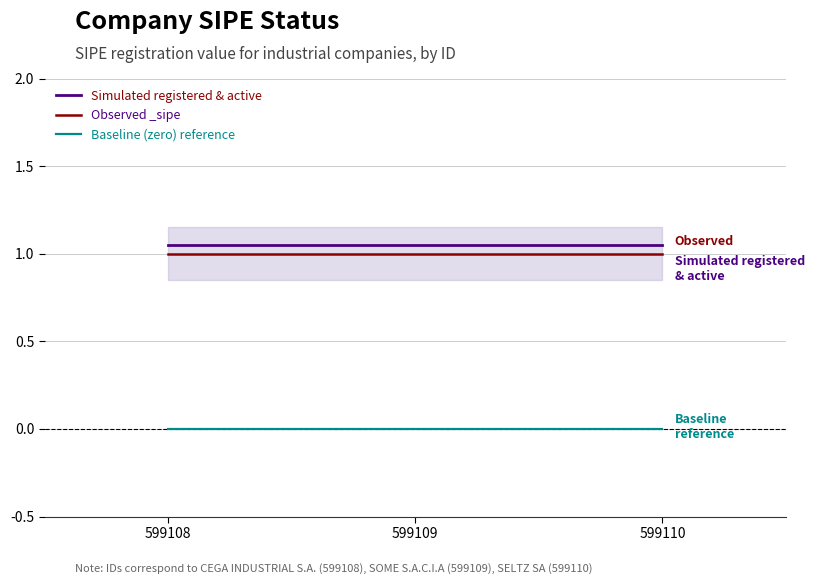

Which category has the lowest value in the Observed _sipe series?

599108